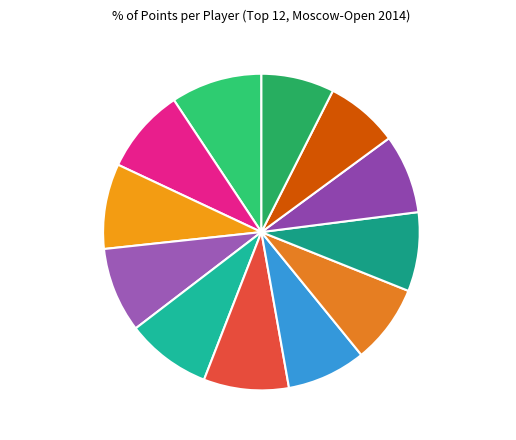

What percentage do Nerushev Arseniy and Konaplev Anton together represent?

17.4%